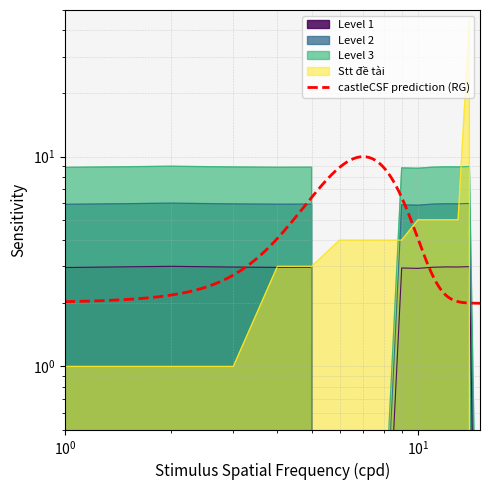

At which category is the sum across all series the highest?

14